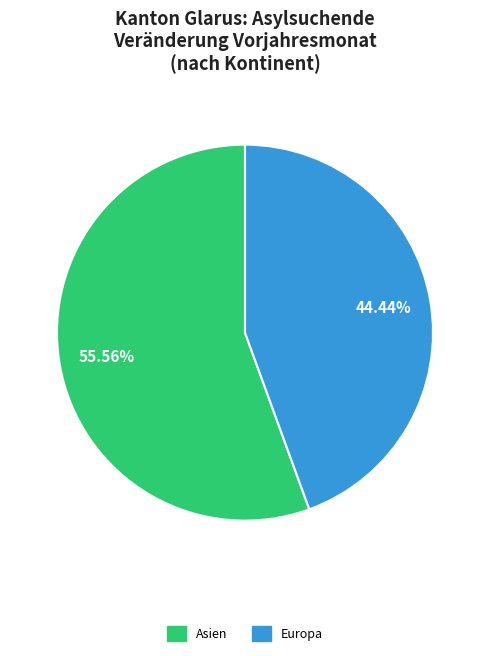

Does any single category account for the majority?

Yes